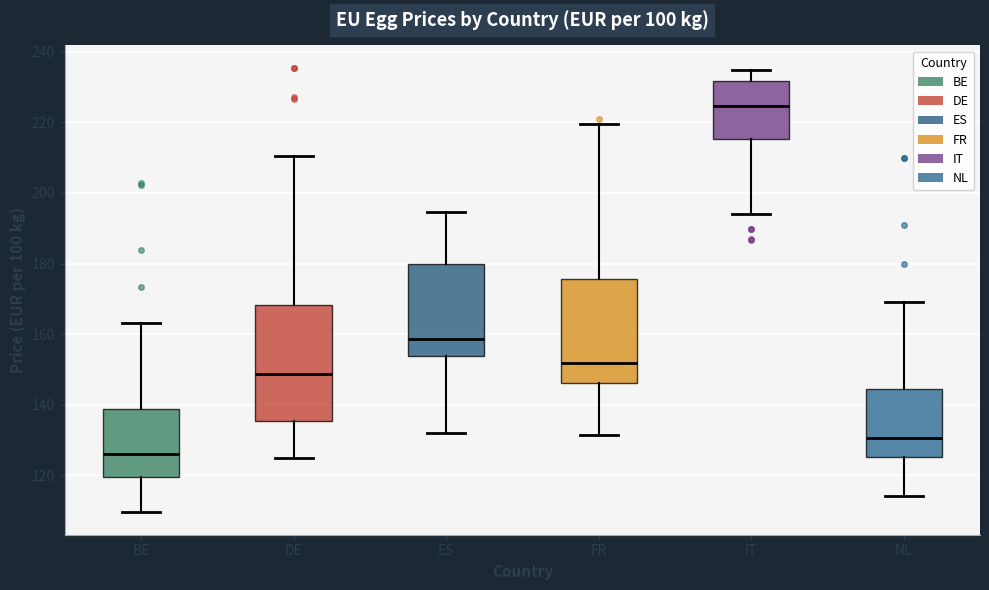

Reading left to right, transcribe this box plot: for each box, give where its median line is, the range the box spans, and where its two whiskers end, as read against the y-axis. The values are not printed on the chart, so give them approximately, as read against the axis.

BE: median 126, box 120 to 138, whiskers 110 to 164
DE: median 148, box 136 to 168, whiskers 126 to 210
ES: median 158, box 154 to 180, whiskers 132 to 194
FR: median 152, box 146 to 176, whiskers 132 to 220
IT: median 224, box 216 to 232, whiskers 194 to 234
NL: median 130, box 126 to 144, whiskers 114 to 170